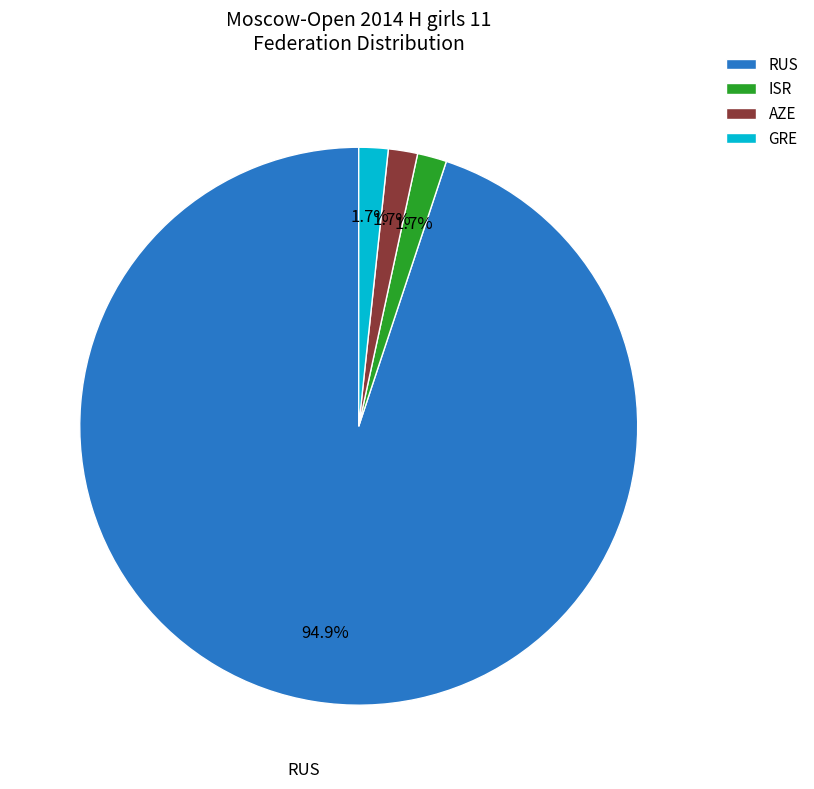

Is it true that GRE is 2% of the pie?

True